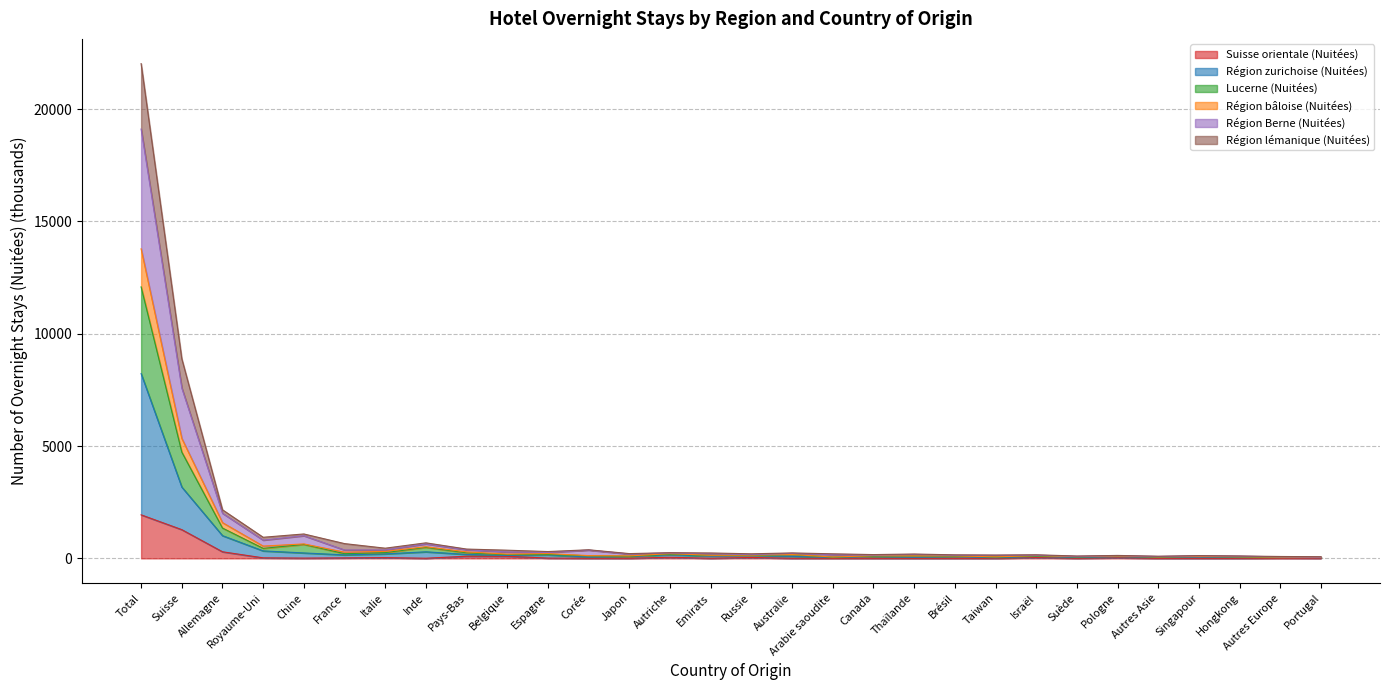

What is the lowest value of the Région lémanique (Nuitées) series?

39.1